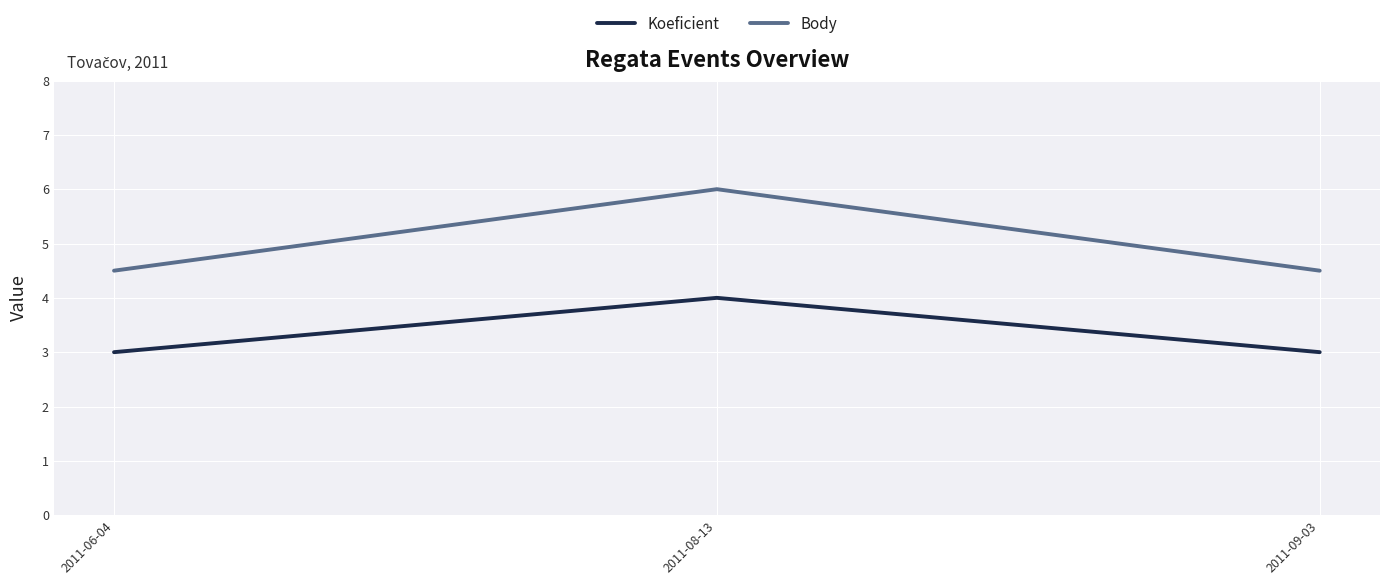

Is it true that Koeficient equals 3.0 at 2011-06-04?

True